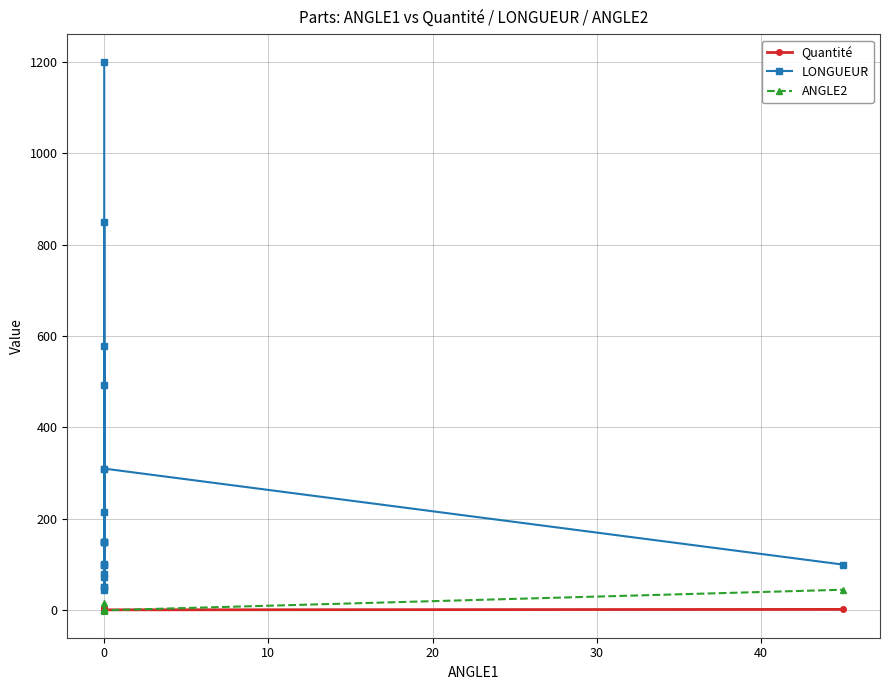

What is the sum of all LONGUEUR values?

5257.1